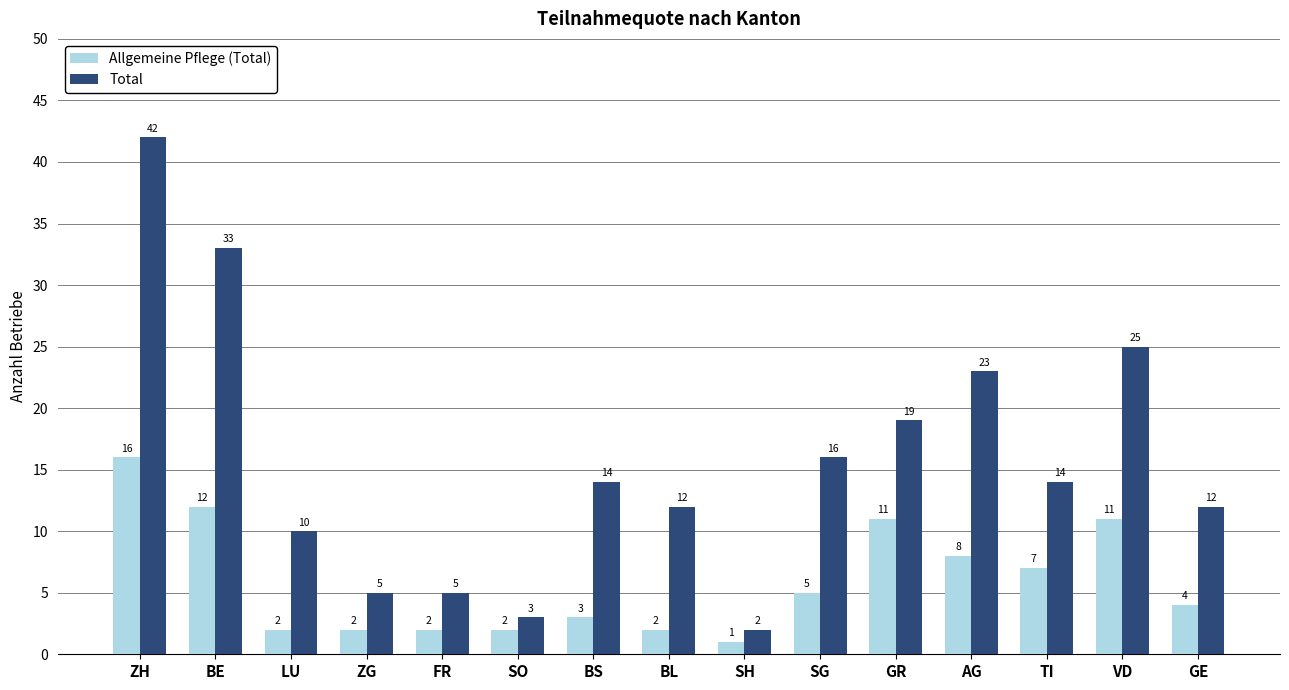

List the series in order of their overall mean, lowest first.

Allgemeine Pflege (Total), Total